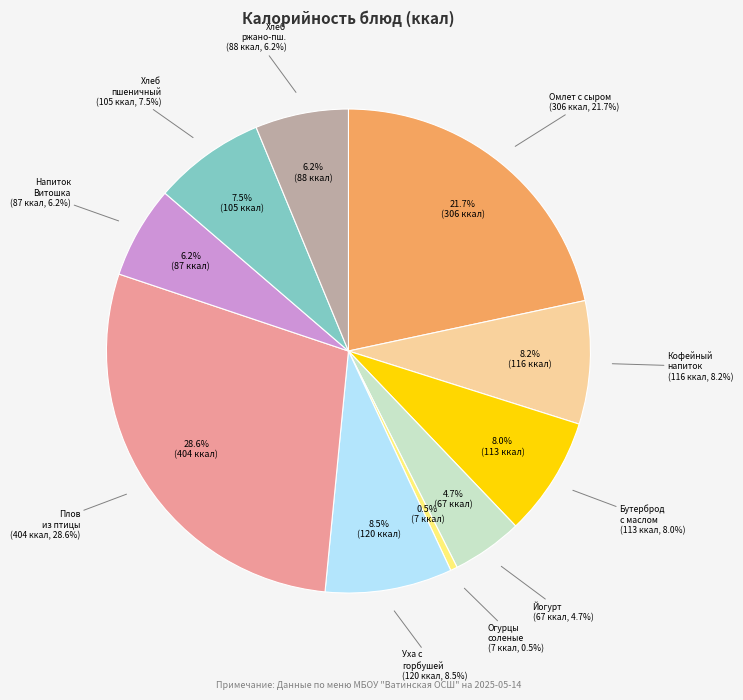

To the nearest percent, what percentage of the pie is Плов из птицы?

29%